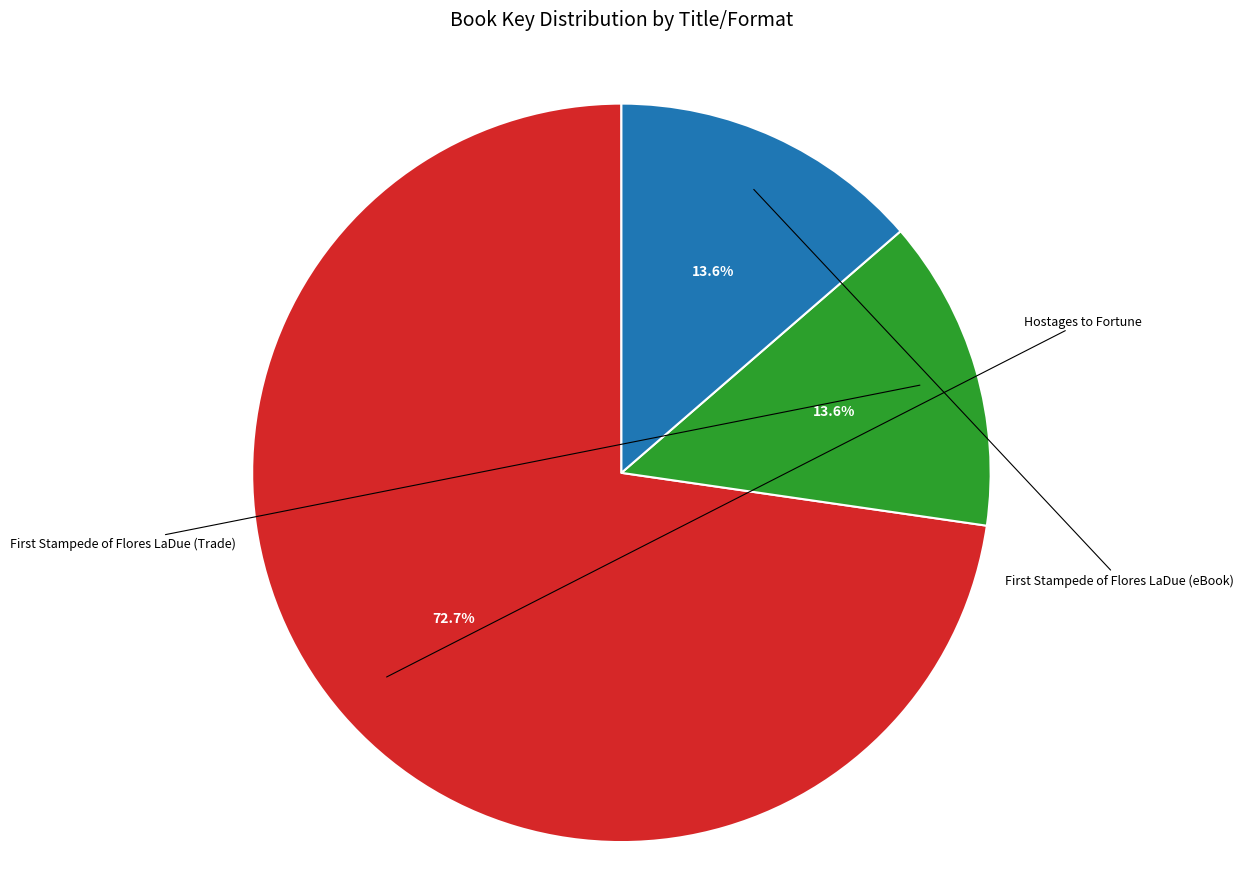

To the nearest percent, what is the average slice percentage?

33%